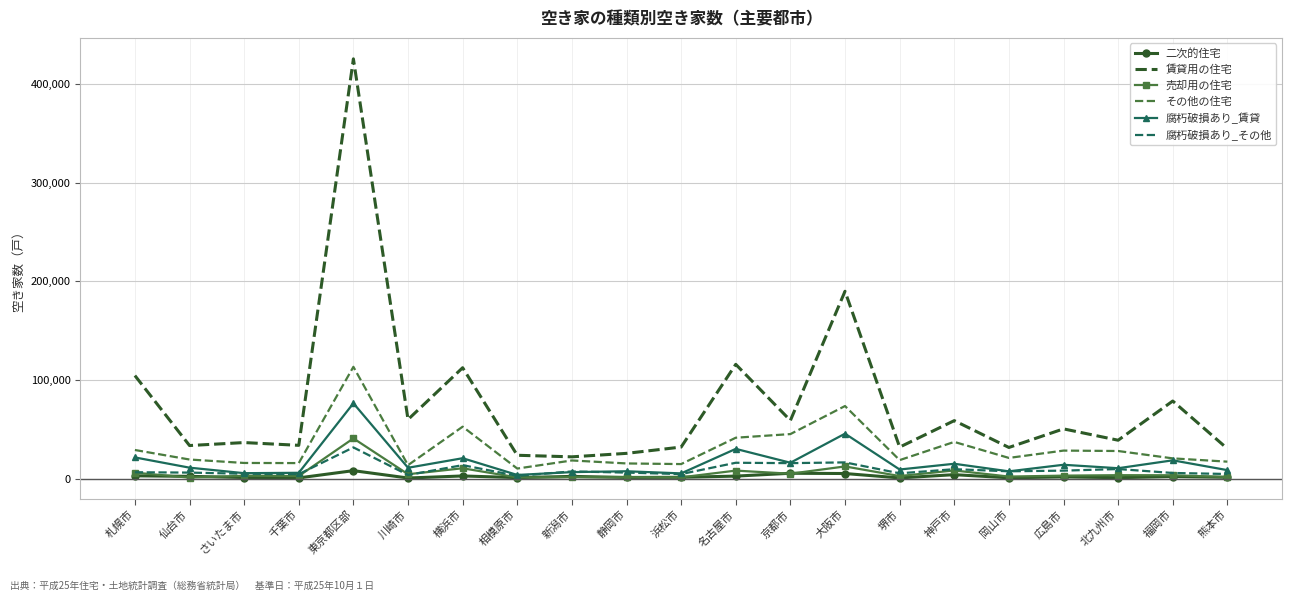

True or false: 賃貸用の住宅 and 腐朽破損あり_賃貸 cross at least once.

False